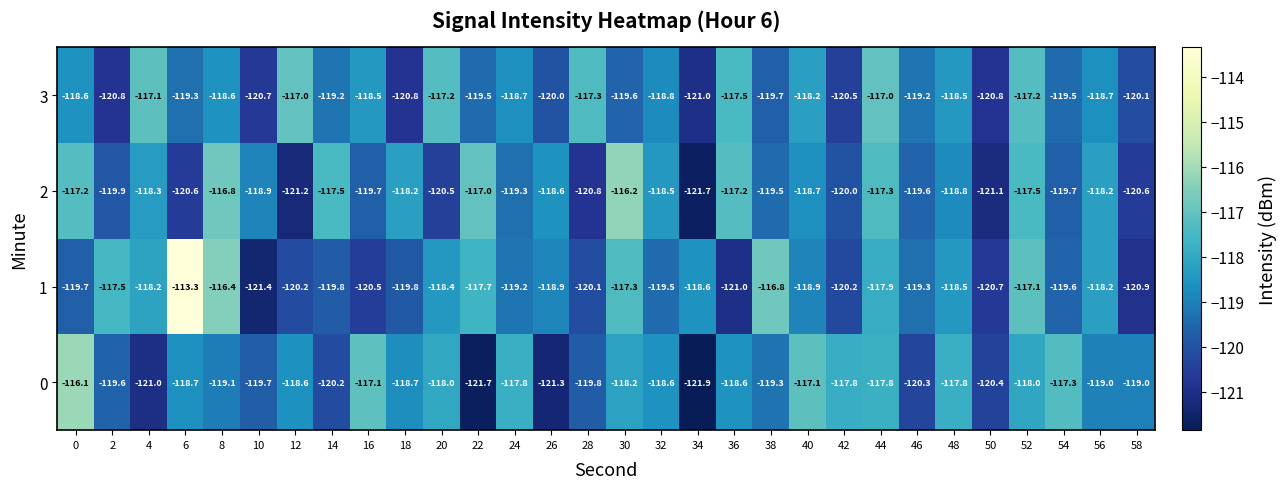

Which label corresponds to the largest value in the chart?

6